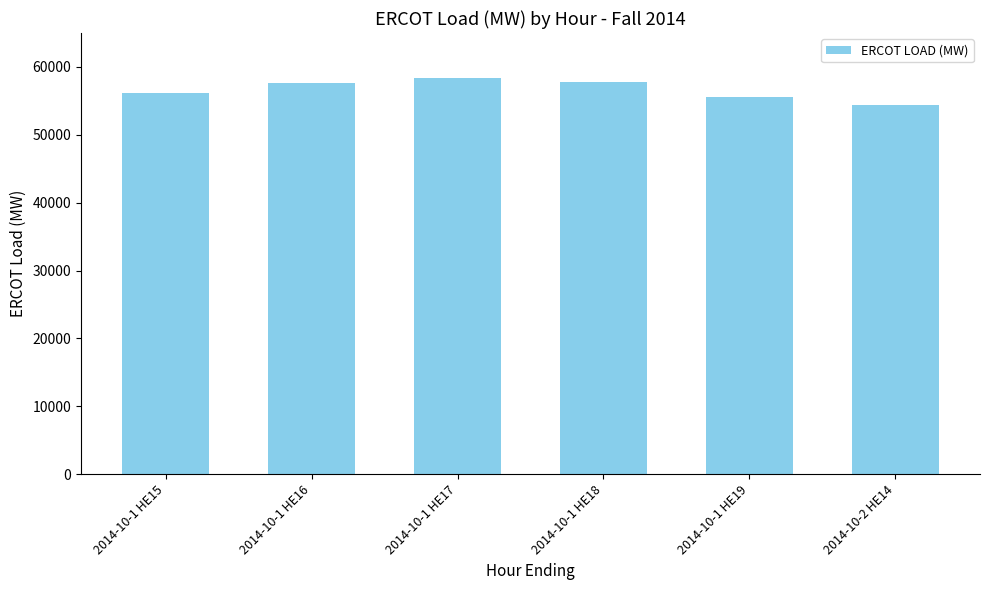

Read the value at 2014-10-1 HE18.

57845